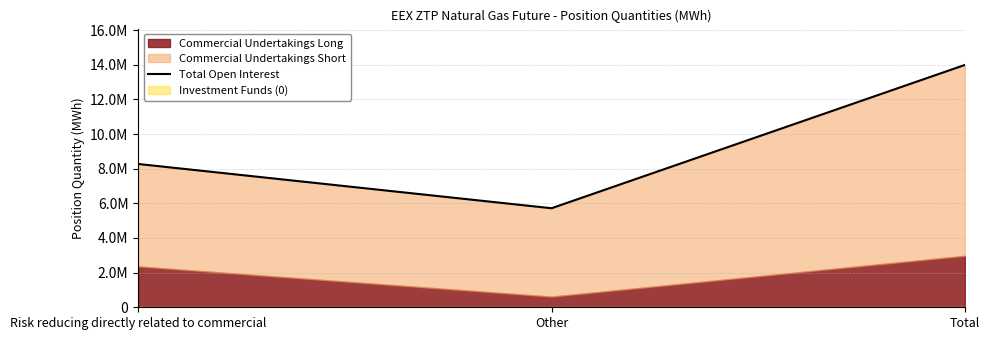

What is the average value?

9326893